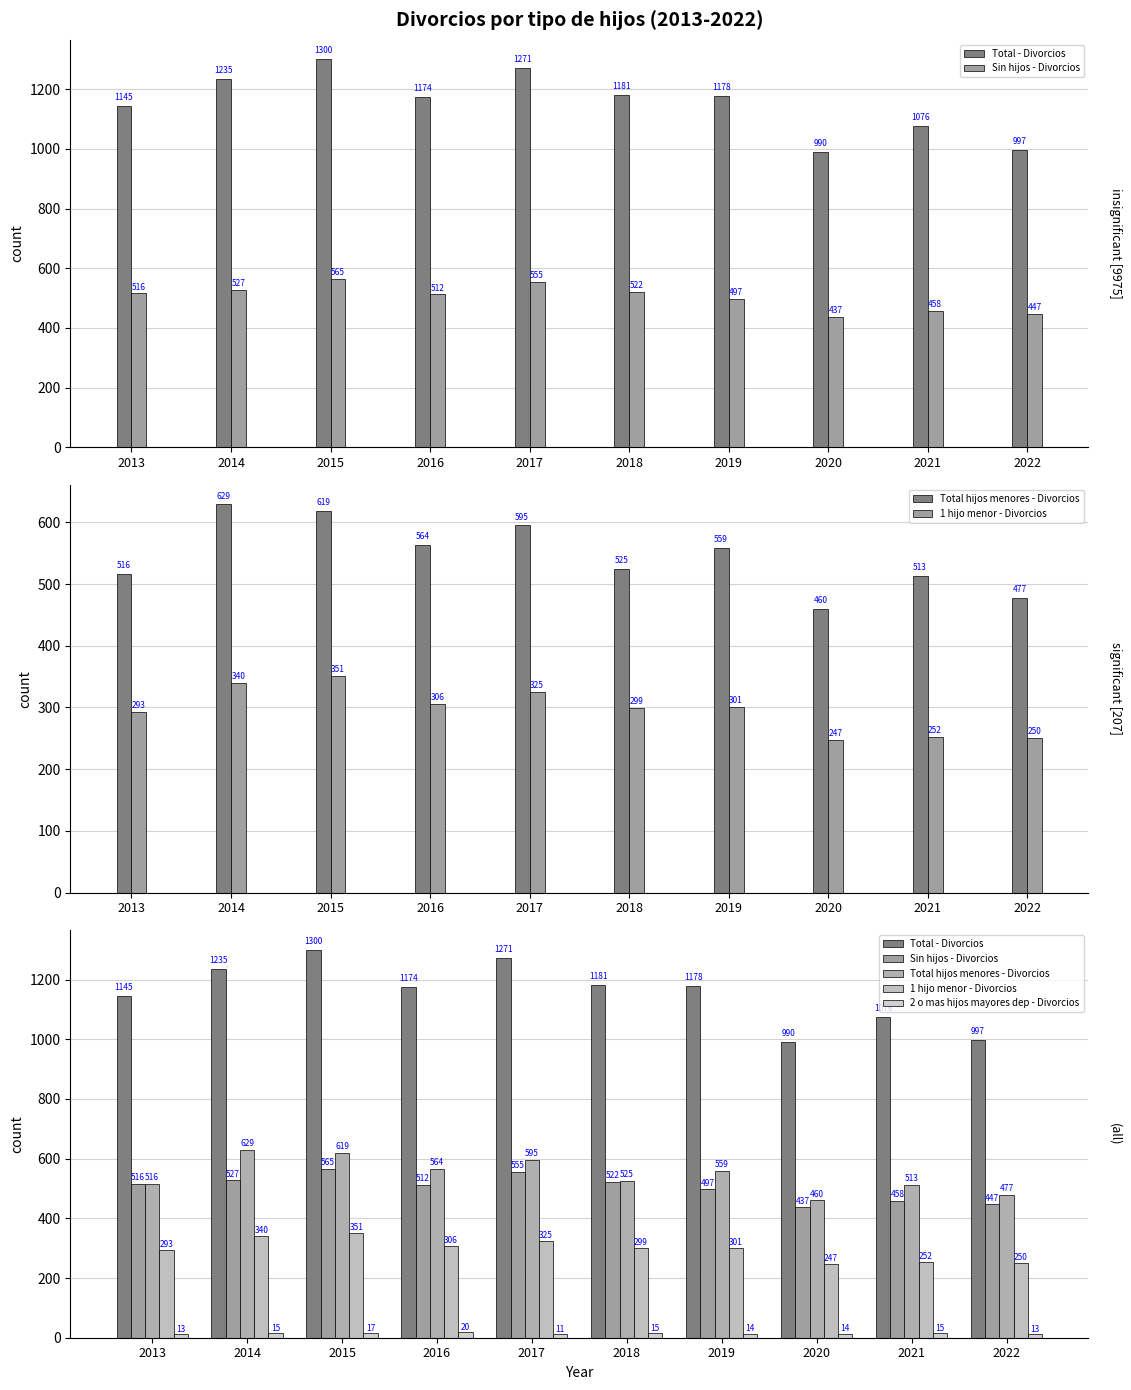

The 1 hijo menor - Divorcios series shows 247 at 2020. True or false?

True